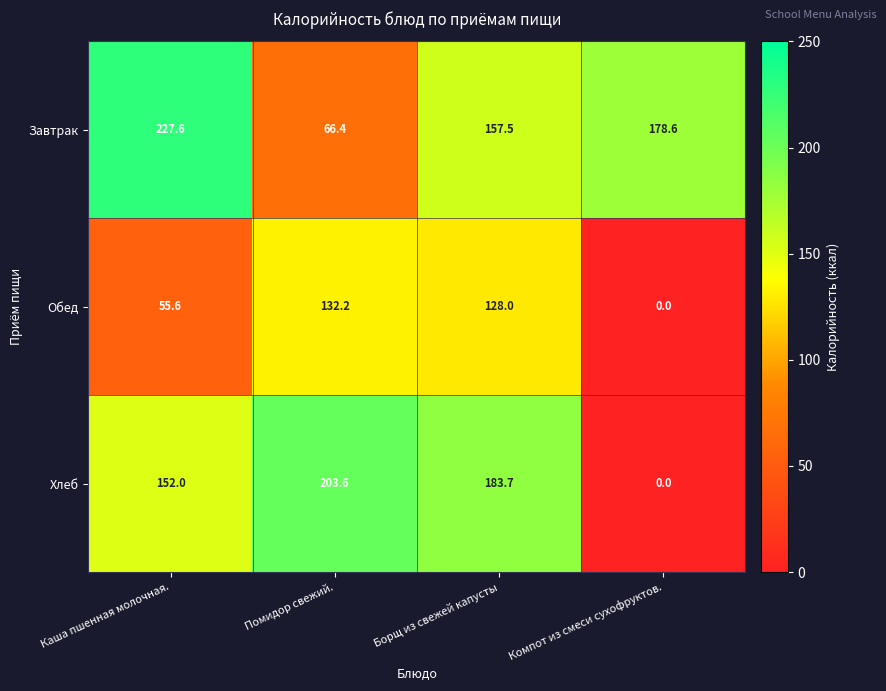

Rank the categories by Хлеб value from highest to lowest.

Помидор свежий., Борщ из свежей капусты, Каша пшенная молочная., Компот из смеси сухофруктов.